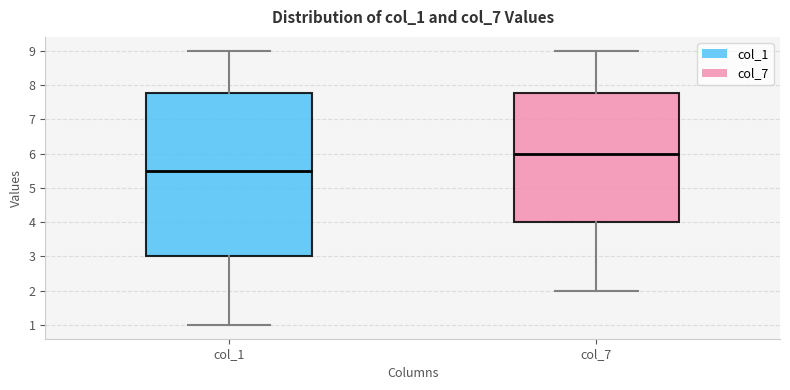

Comparing the boxes themselves (not the whiskers), which one is the tallest?

col_1